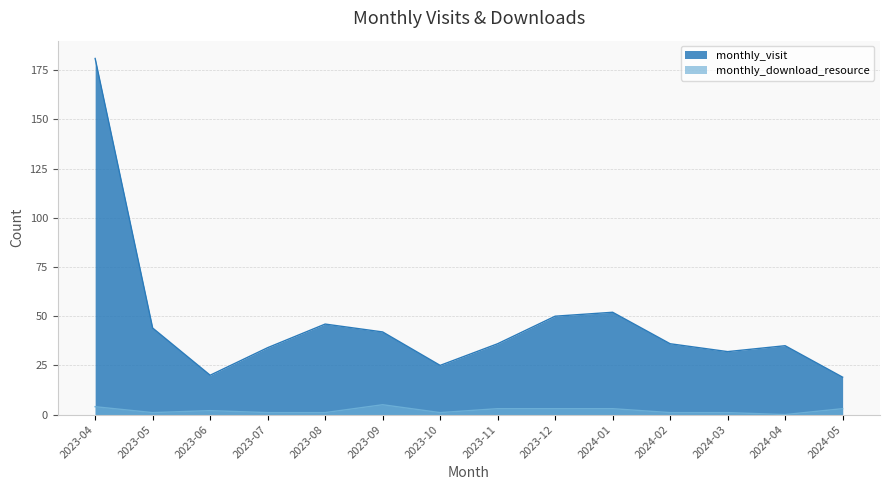

How many values in monthly_download_resource are above zero?

13